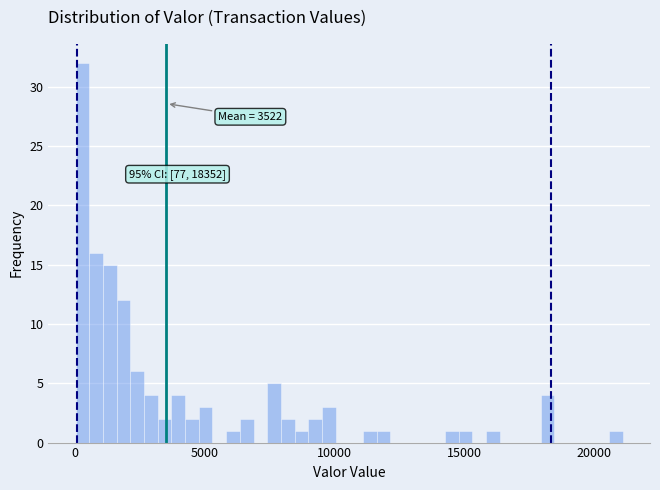

Read against the x-axis, roughly where is the centre of the tallest bar?

500